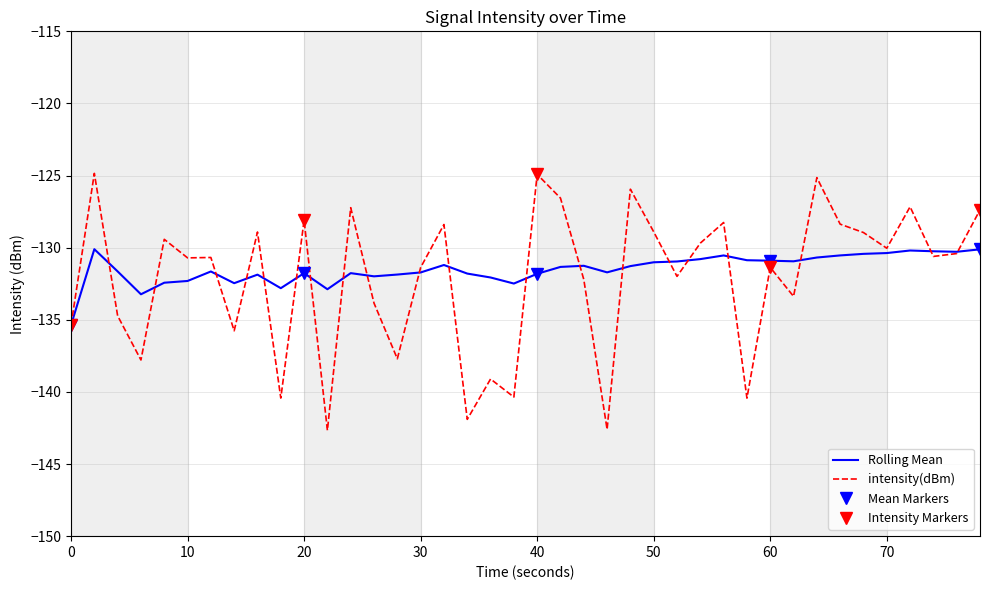

Rank the series by their maximum value, from lowest to highest.

rolling_mean, intensity(dBm)